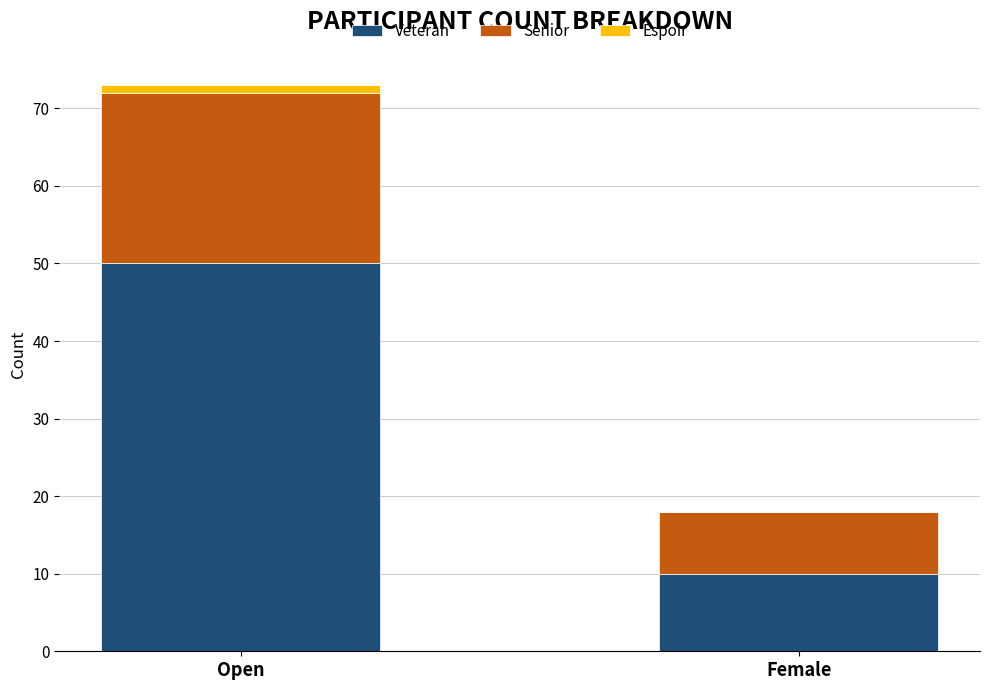

Reading left to right, what are the values for Veteran?

Open=50	Female=10